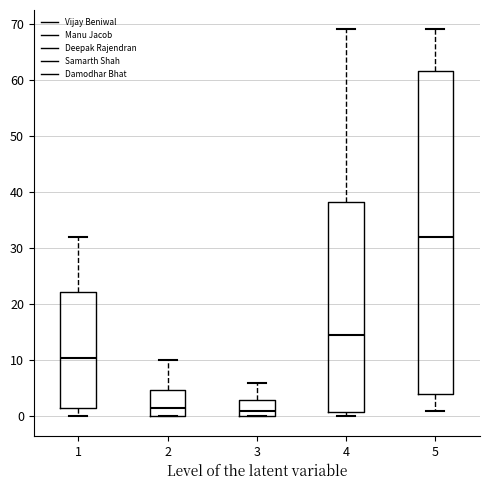

Where is the upper edge of the box at x = 4 on the y-axis? The values are not printed on the chart, so give them approximately, as read against the axis.

38